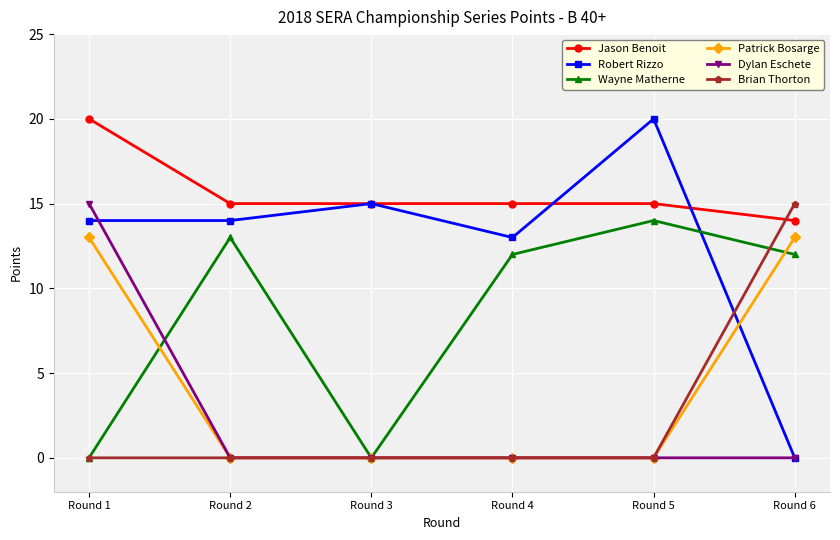

True or false: Patrick Bosarge and Robert Rizzo intersect in this chart.

True